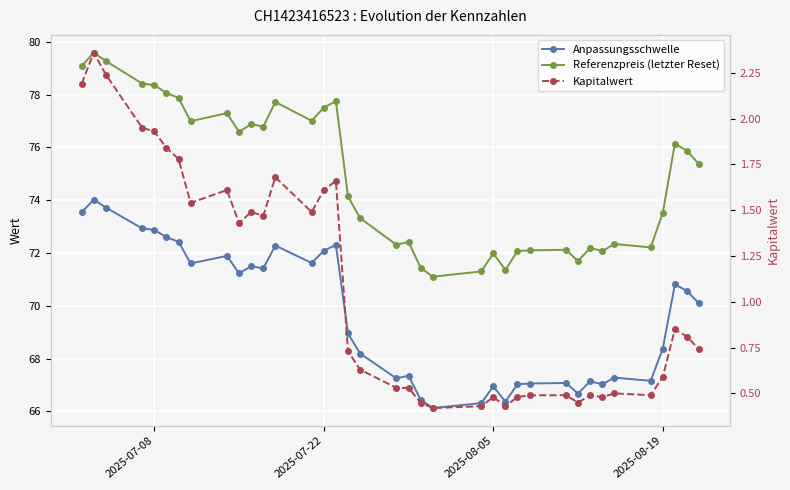

How many series are shown in this chart?

3